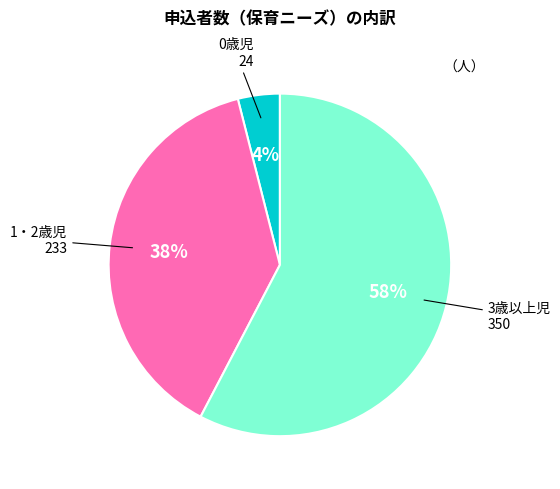

Which category has the biggest portion of the pie?

3歳以上児